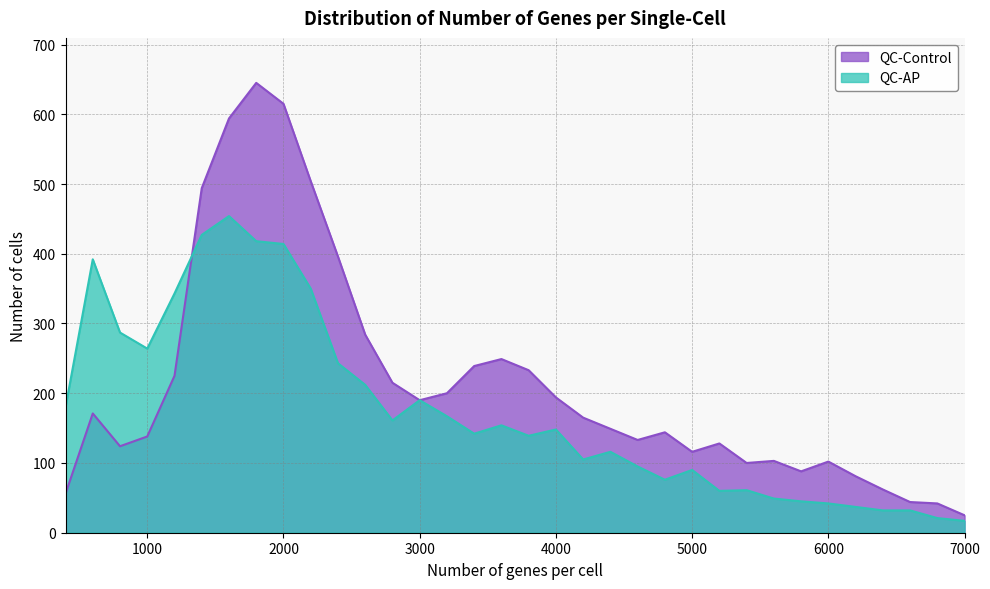

List the series in order of their overall mean, highest first.

QC-Control, QC-AP